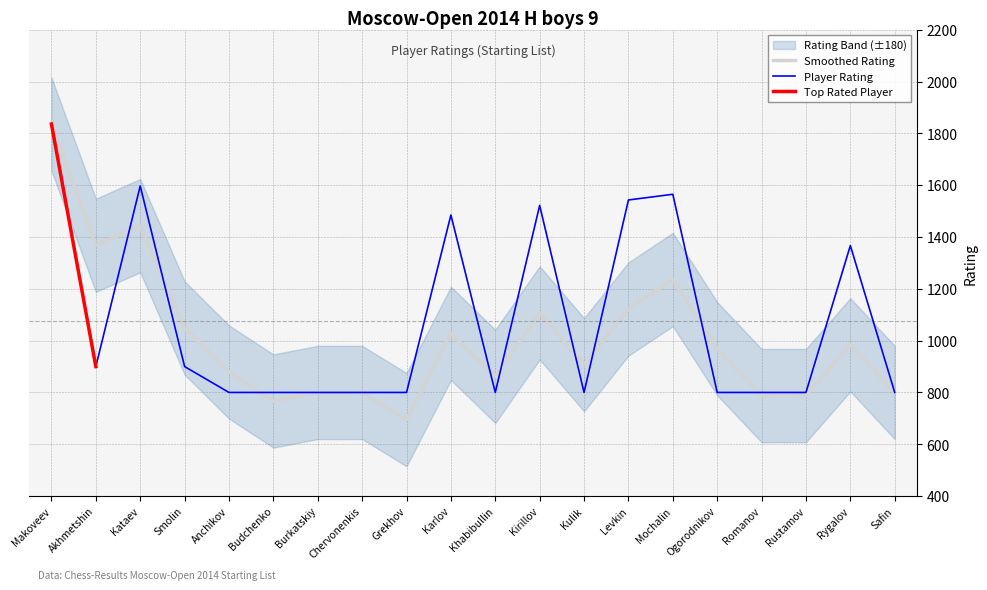

What position from the left is Karlov?

10